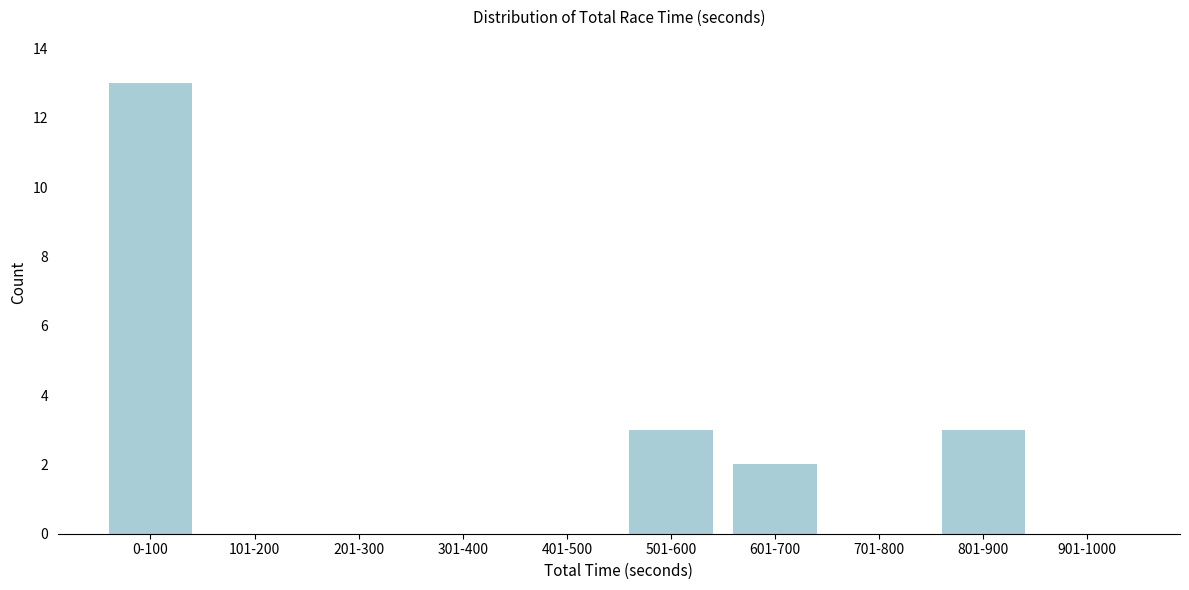

Reading left to right, transcribe all the data shown in this chart.

0-100=13	101-200=0	201-300=0	301-400=0	401-500=0	501-600=3	601-700=2	701-800=0	801-900=3	901-1000=0